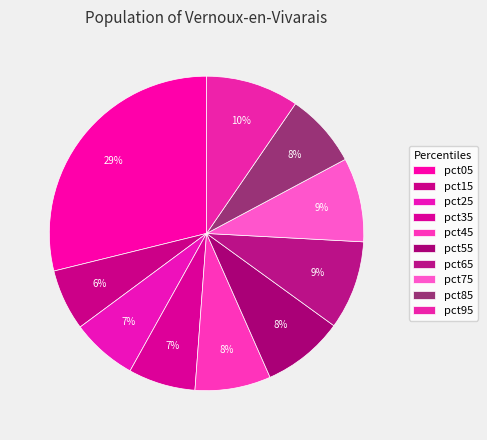

To the nearest percent, what is the average slice percentage?

10%